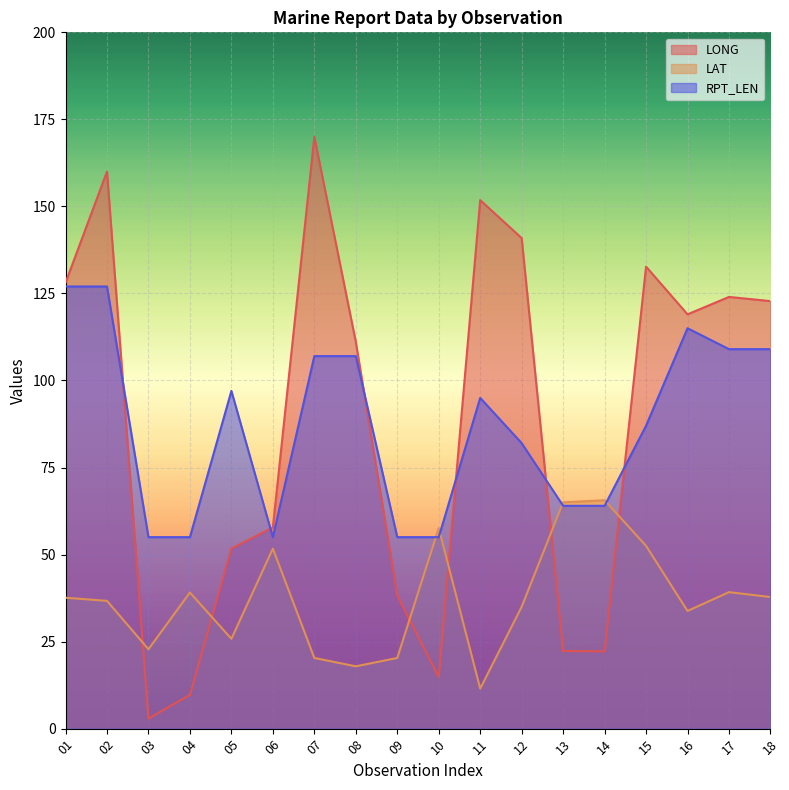

Rank the series by their maximum value, from lowest to highest.

LAT, RPT_LEN, LONG